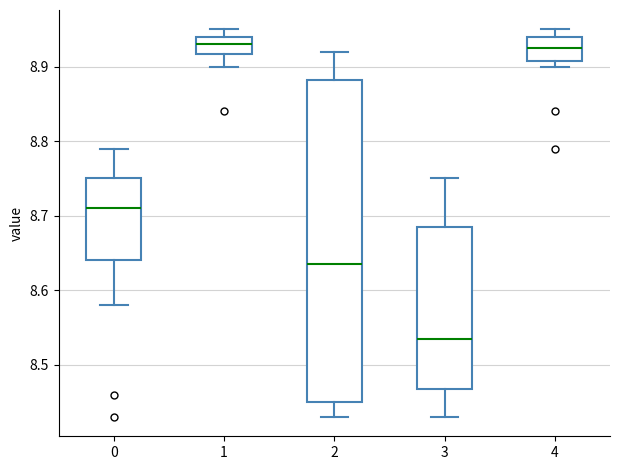

Reading left to right, transcribe this box plot: for each box, give where its median line is, the range the box spans, and where its two whiskers end, as read against the y-axis. The values are not printed on the chart, so give them approximately, as read against the axis.

0: median 8.71, box 8.64 to 8.75, whiskers 8.58 to 8.79
1: median 8.93, box 8.92 to 8.94, whiskers 8.90 to 8.95
2: median 8.64, box 8.45 to 8.88, whiskers 8.43 to 8.92
3: median 8.54, box 8.47 to 8.69, whiskers 8.43 to 8.75
4: median 8.93, box 8.91 to 8.94, whiskers 8.90 to 8.95